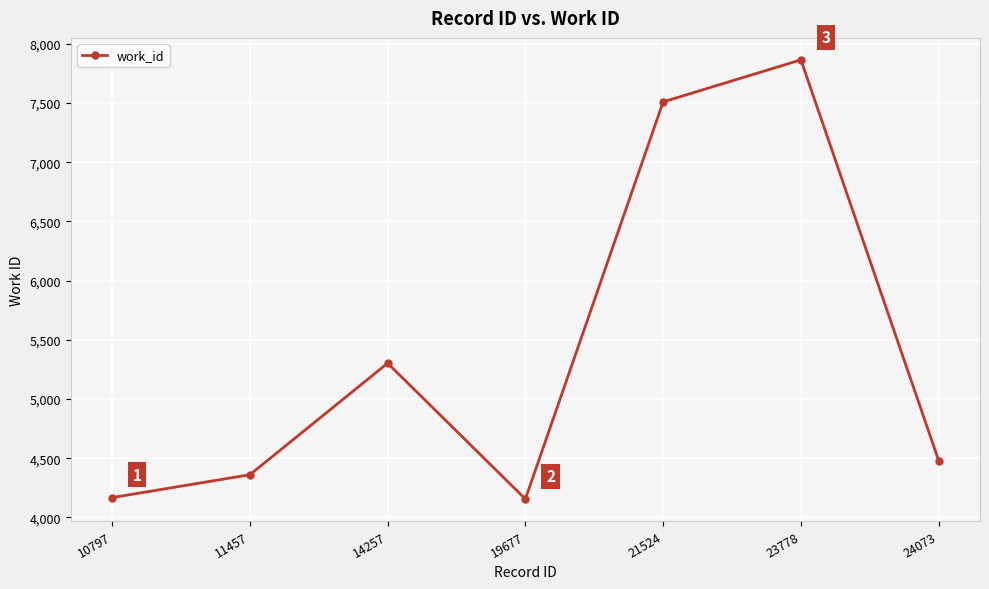

How many lines are shown in the chart?

1